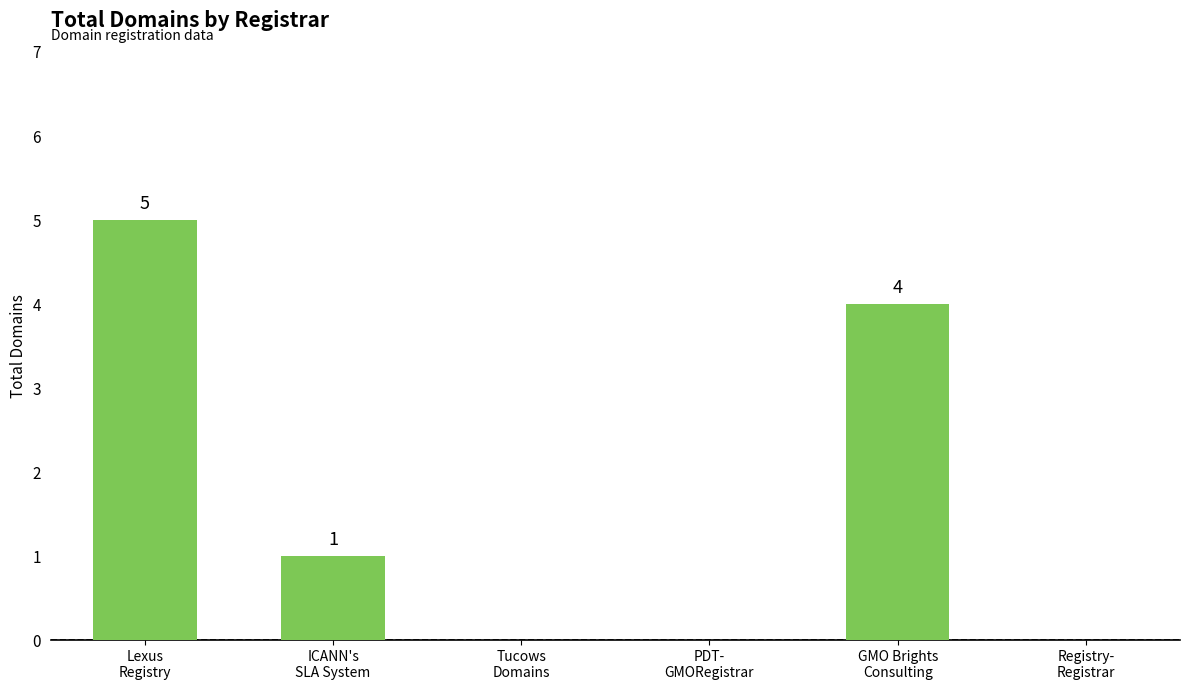

The chart shows a value of 2 at GMO Brights
Consulting. True or false?

False